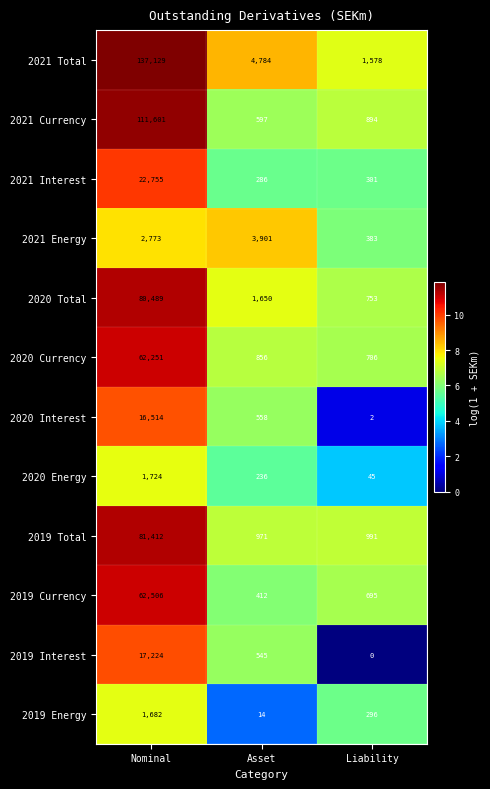

What is the average value of the 2021 Total series?

47830